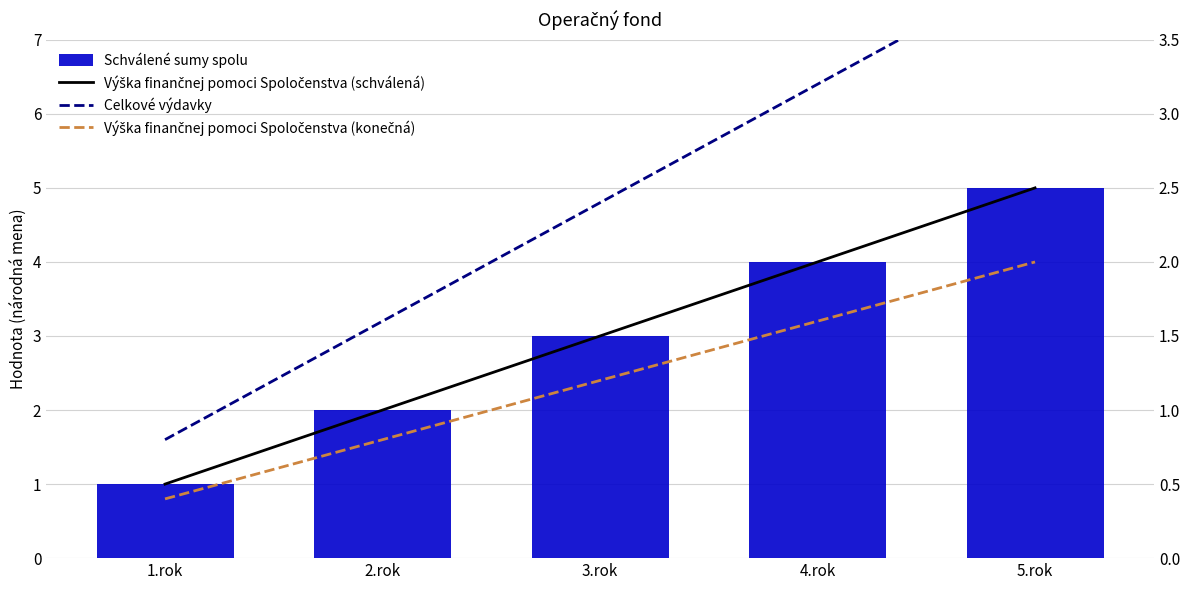

Reading right to left, what are all the values shown in this chart?

Schválené sumy spolu: 5.0	4.0	3.0	2.0	1.0
Výška finančnej pomoci Spoločenstva (schválená): 2.5	2.0	1.5	1.0	0.5
Celkové výdavky: 4.0	3.2	2.4	1.6	0.8
Výška finančnej pomoci Spoločenstva (konečná): 2.0	1.6	1.2	0.8	0.4